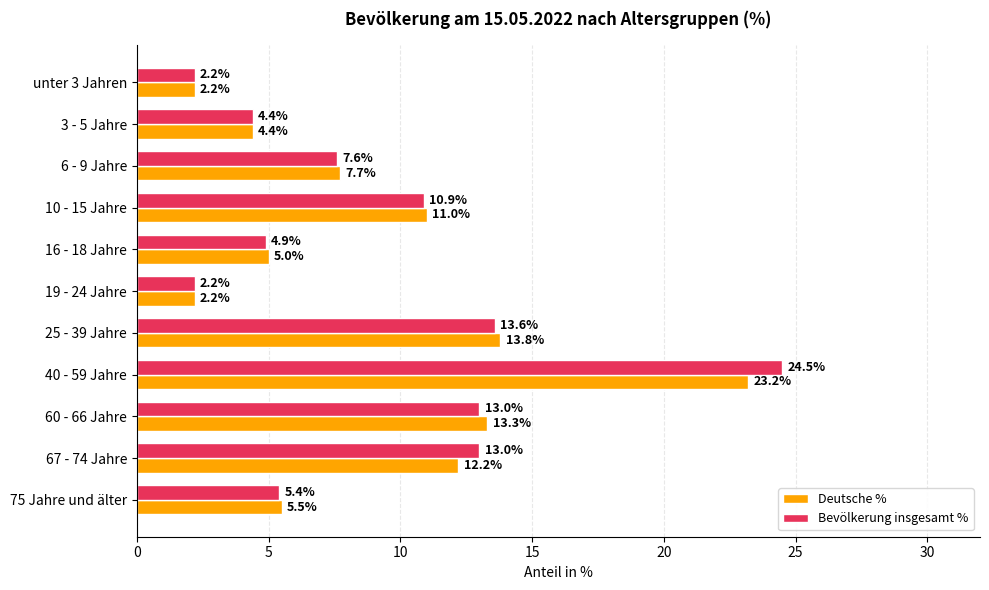

Read the Deutsche % value at 75 Jahre und älter.

5.5